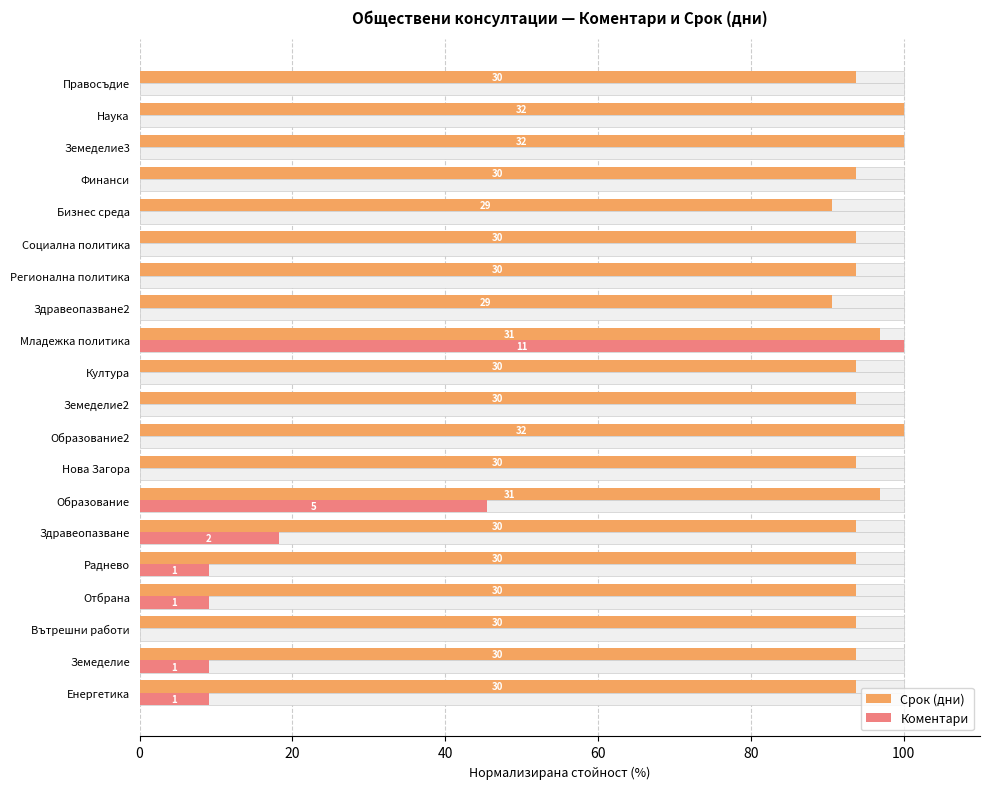

What is the value of the Срок (дни) bar at the 17th from the left?

93.8